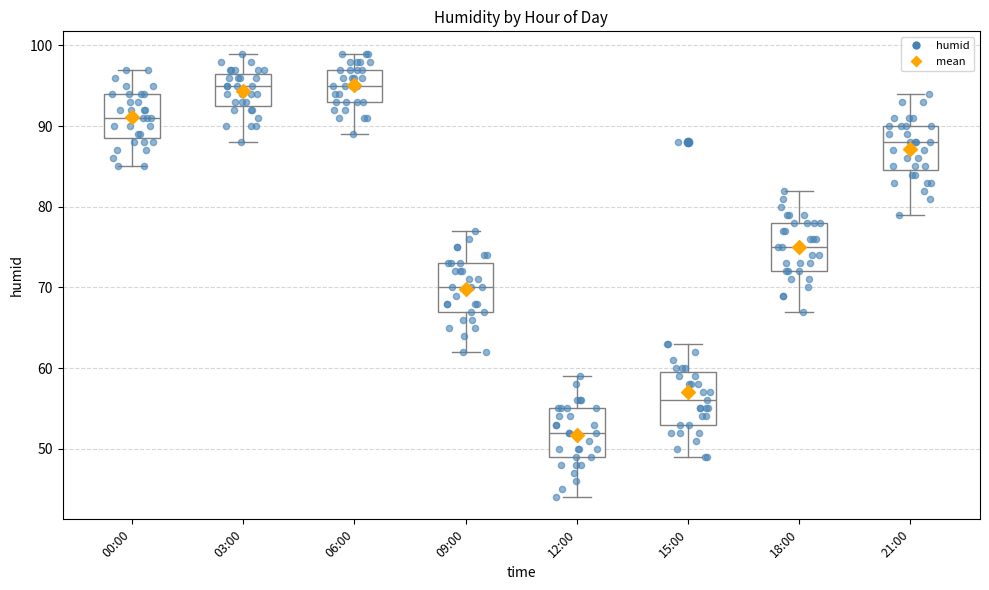

Where is the upper edge of the box for 00:00 on the y-axis? The values are not printed on the chart, so give them approximately, as read against the axis.

94